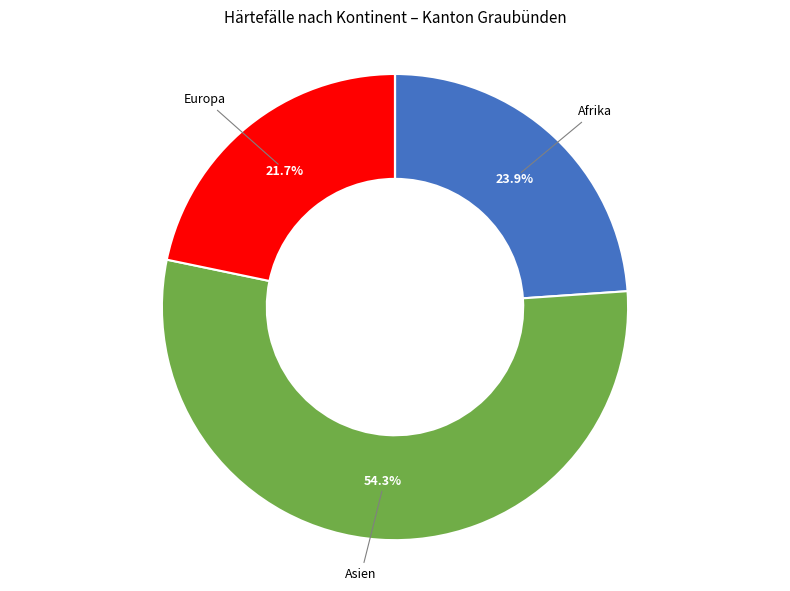

Is there any slice that represents more than half of the pie?

Yes